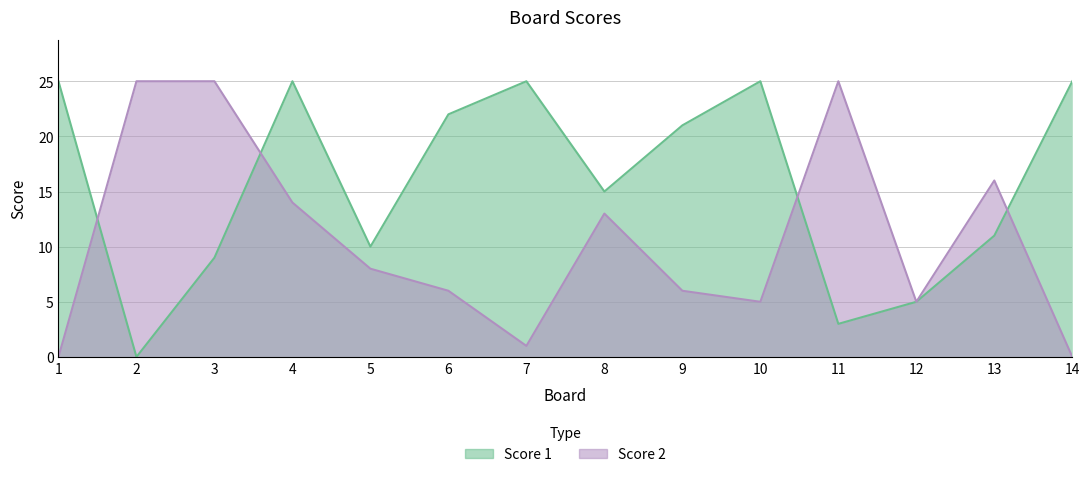

Which label corresponds to the largest value in the chart?

1